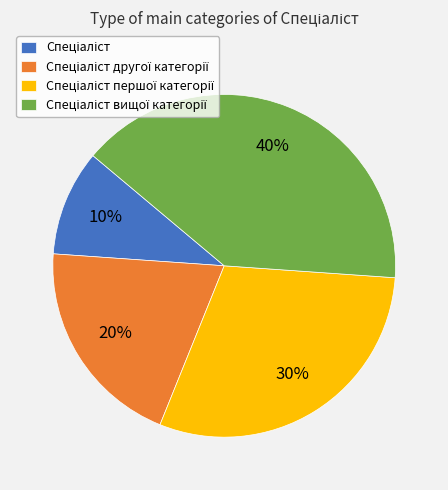

How many slices are in this pie chart?

4